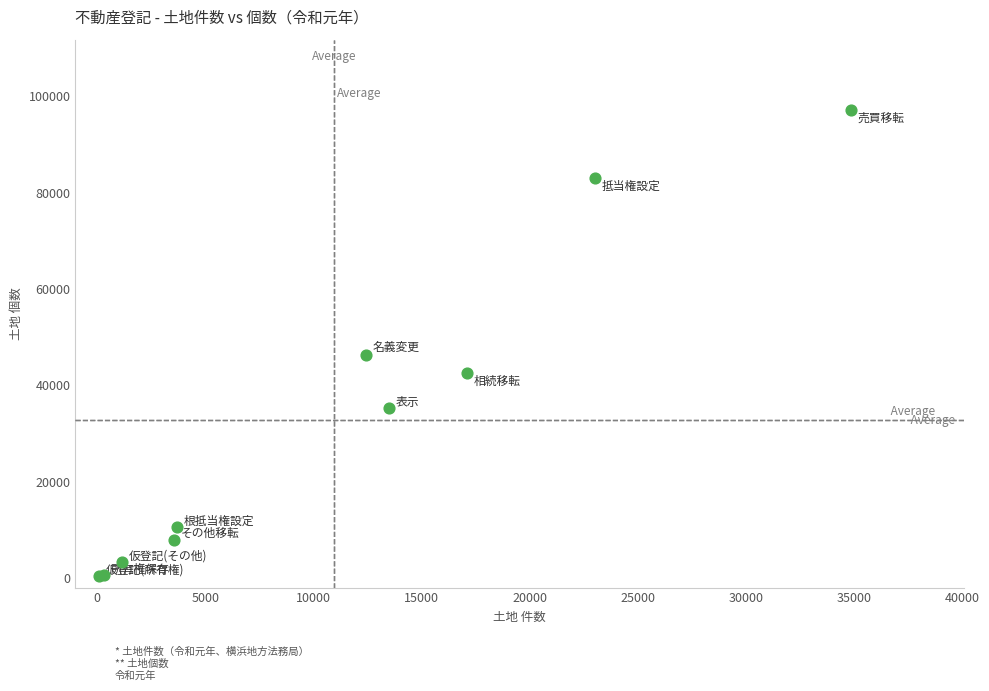

What Y value in the scatter plot is closest to 48773?

46249